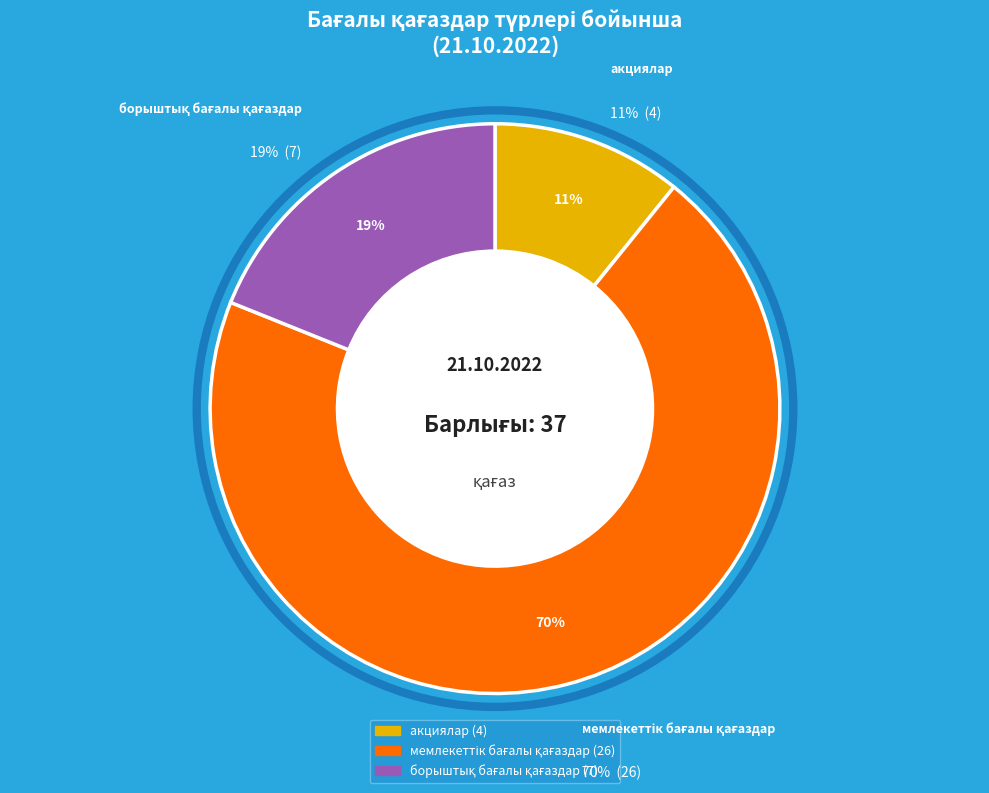

Which category has the smallest portion of the pie?

акциялар